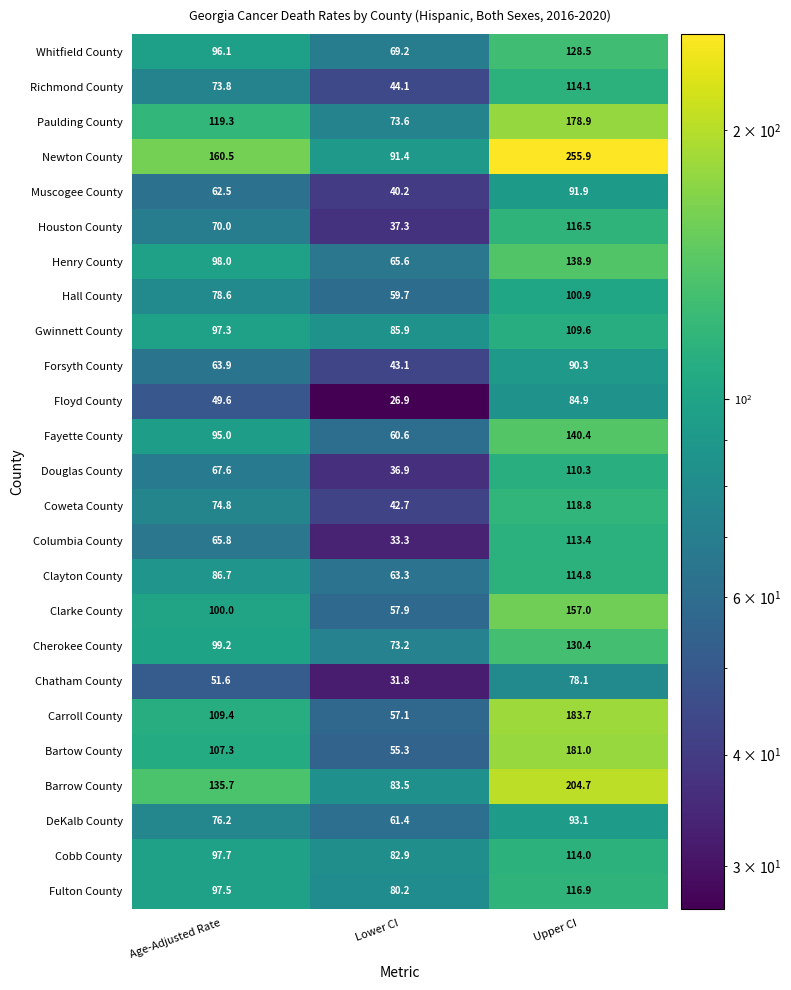

Which series has the largest total across all categories?

Newton County